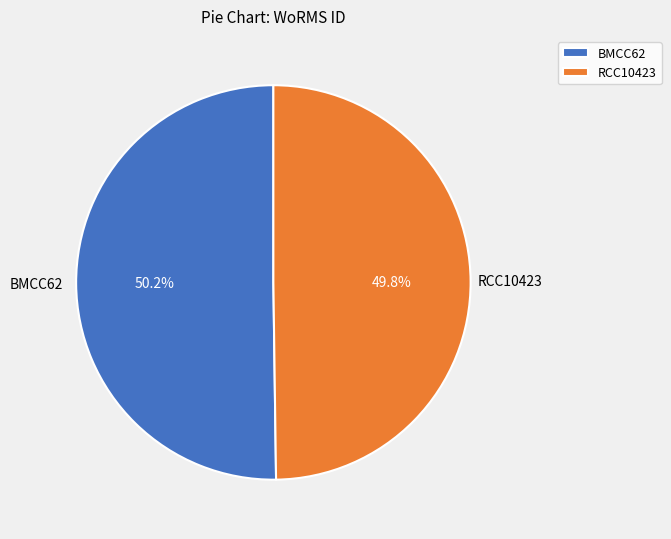

What percentage is the RCC10423 slice, to the nearest percent?

50%